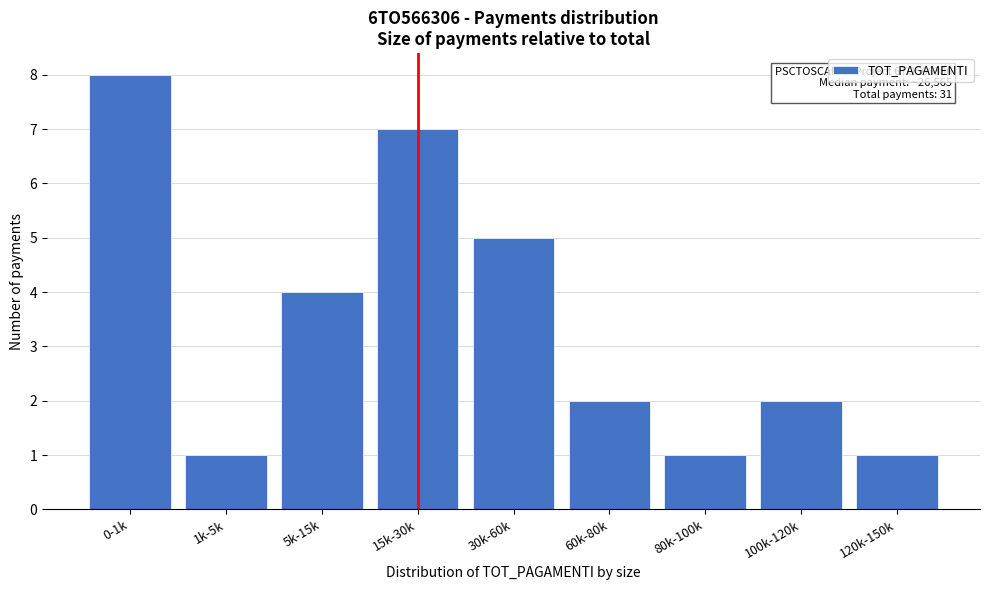

Reading left to right, transcribe all the data shown in this chart.

0-1k=8	1k-5k=1	5k-15k=4	15k-30k=7	30k-60k=5	60k-80k=2	80k-100k=1	100k-120k=2	120k-150k=1